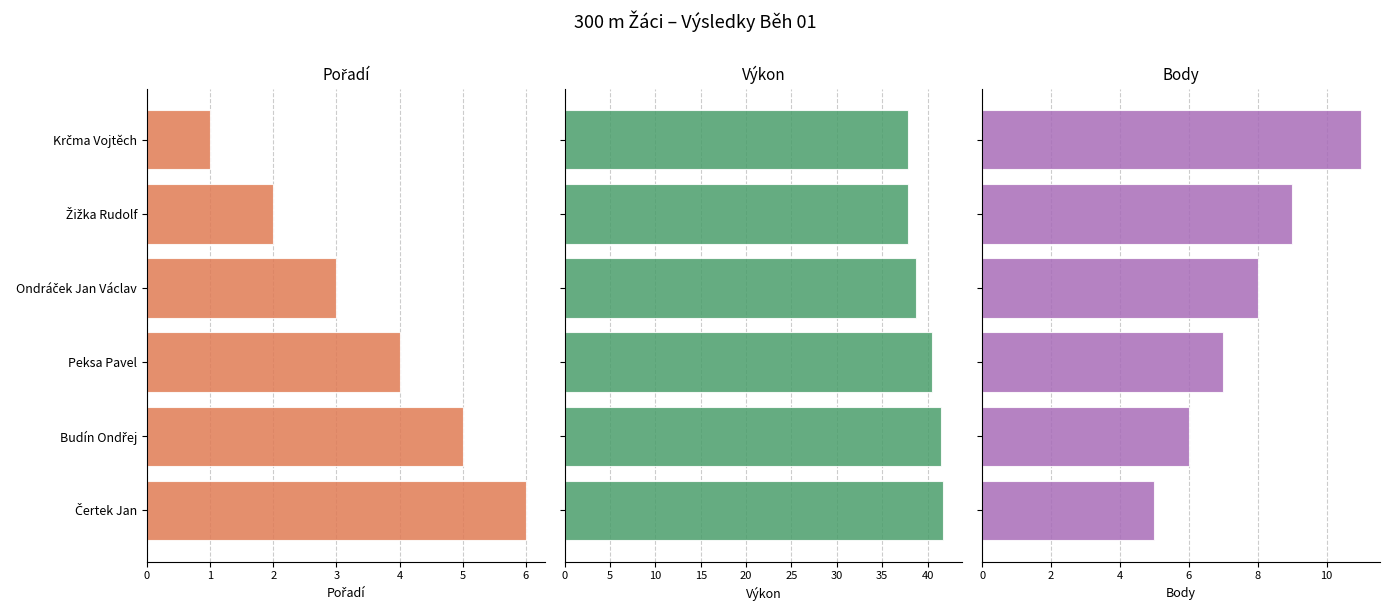

What is the total value across all series at Ondráček Jan Václav?

49.7